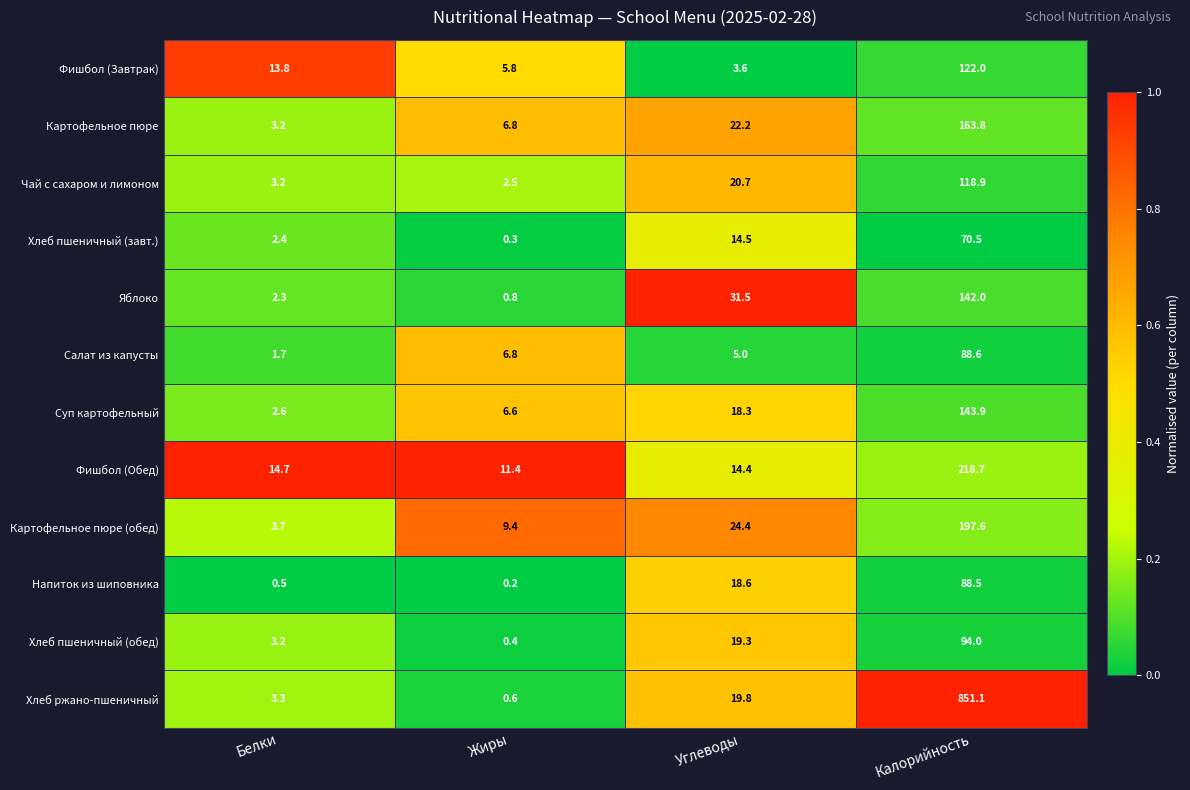

At how many categories does at least one series exceed 0?

4